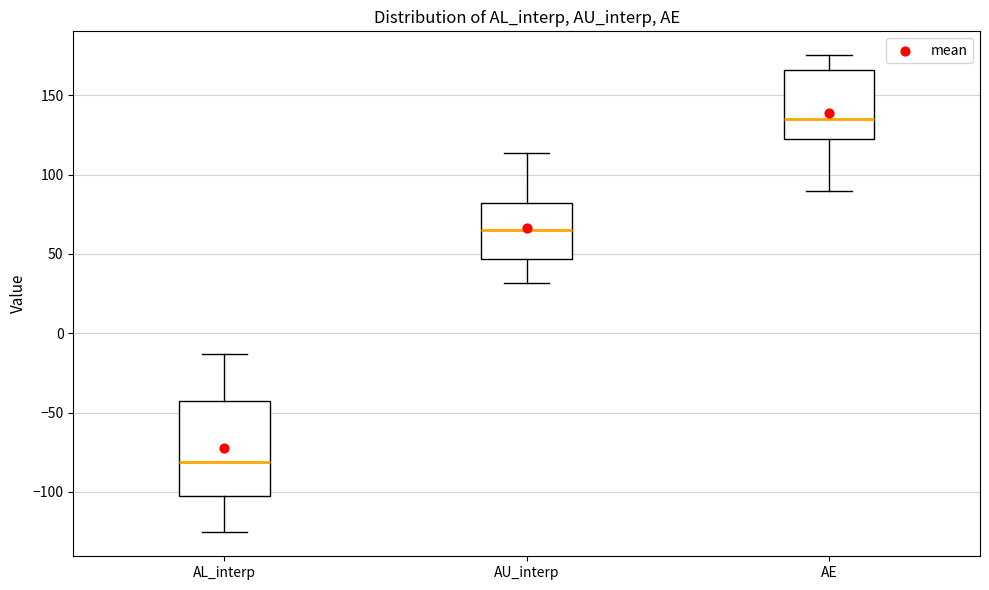

Which box is the tallest, from its lower edge to its upper edge?

AL_interp